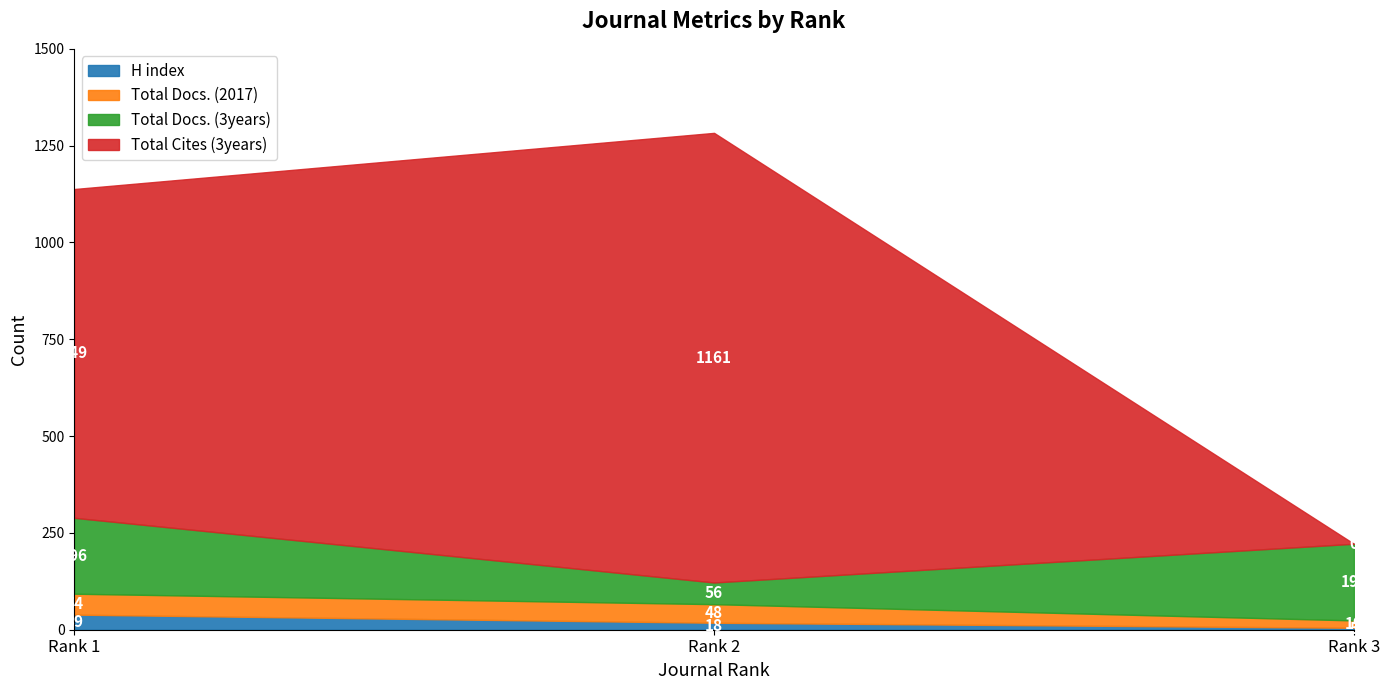

At which label is Total Docs. (3years) closest to 127?

Rank 1